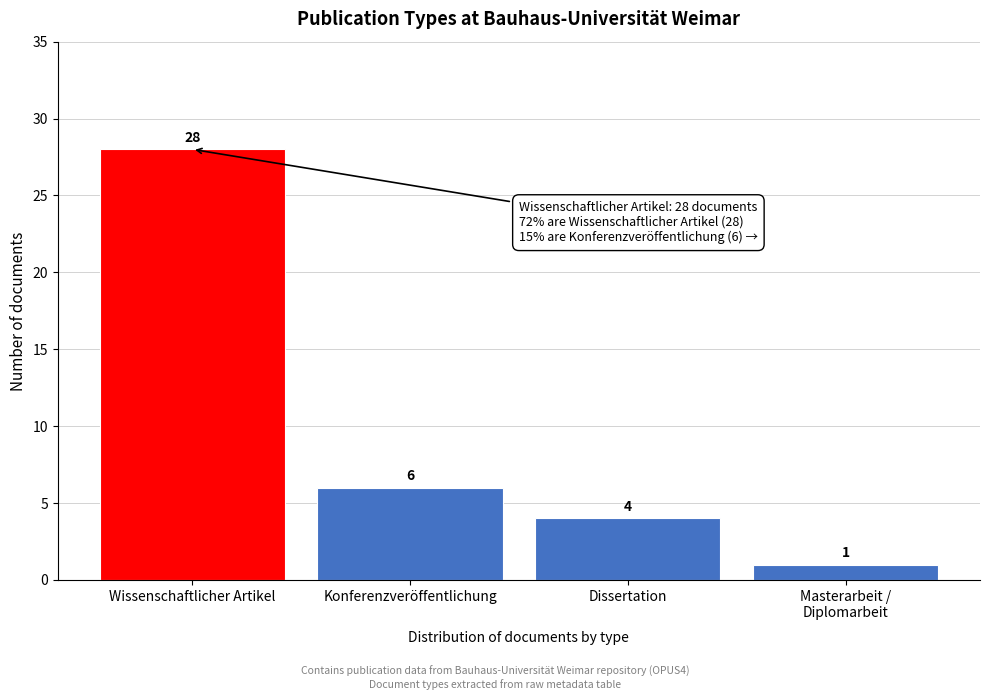

Reading left to right, extract all data points from this chart.

28	6	4	1